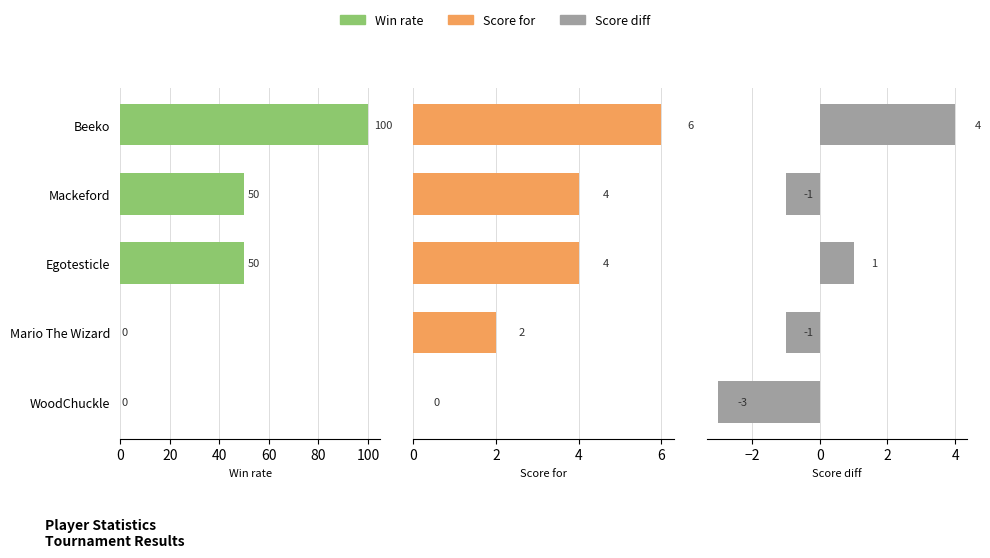

At how many categories does at least one series exceed 25?

3